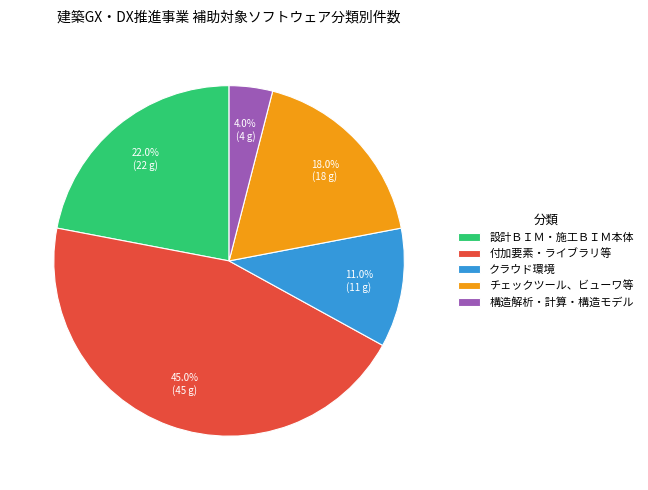

How many slices are in this pie chart?

5